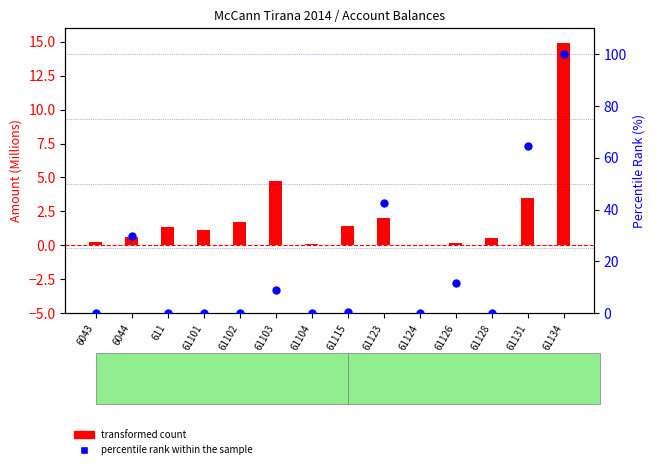

Which series reaches the maximum Y coordinate?

percentile rank within the sample